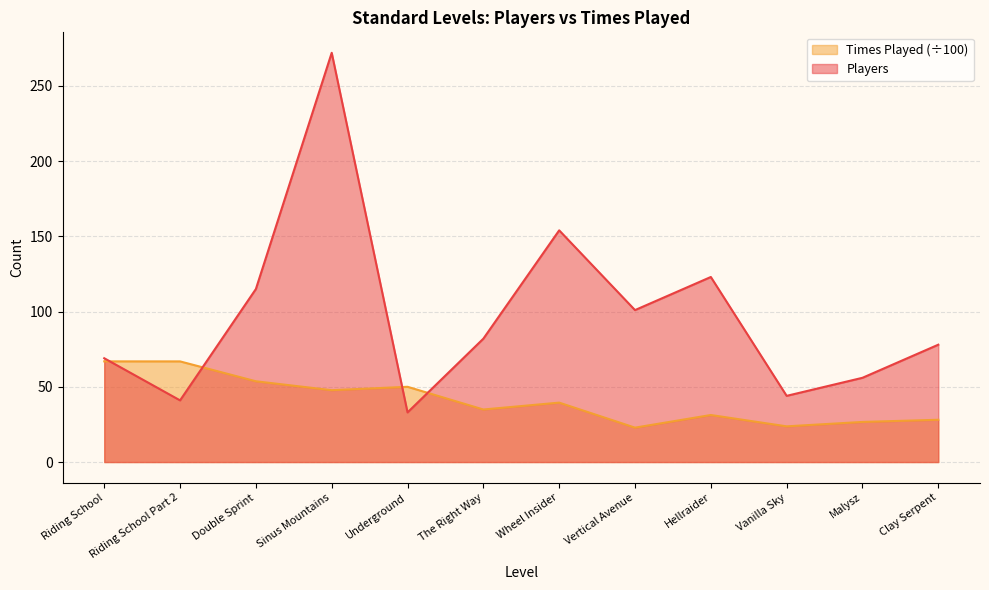

Reading right to left, extract all data points from this chart.

Players: 78.0	56.0	44.0	123.0	101.0	154.0	82.0	33.0	272.0	115.0	41.0	69.0
Times Played: 28.1	26.7	23.7	31.3	22.9	39.5	34.9	50.0	47.8	53.7	66.9	66.9